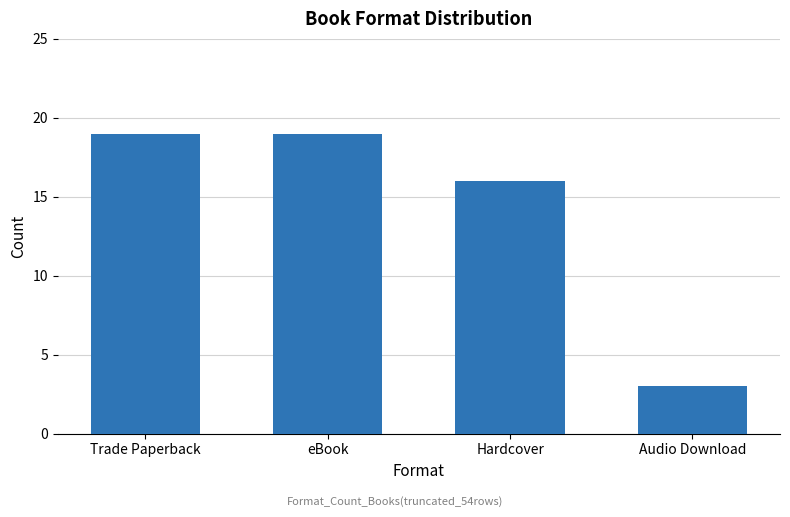

How many values are below 19?

2